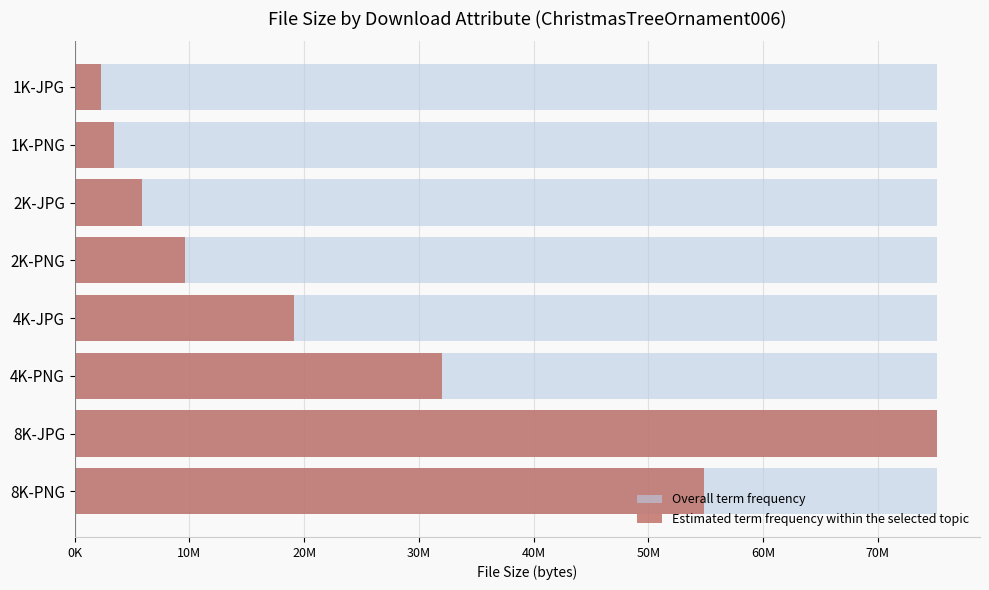

How many bars are there in each group?

2